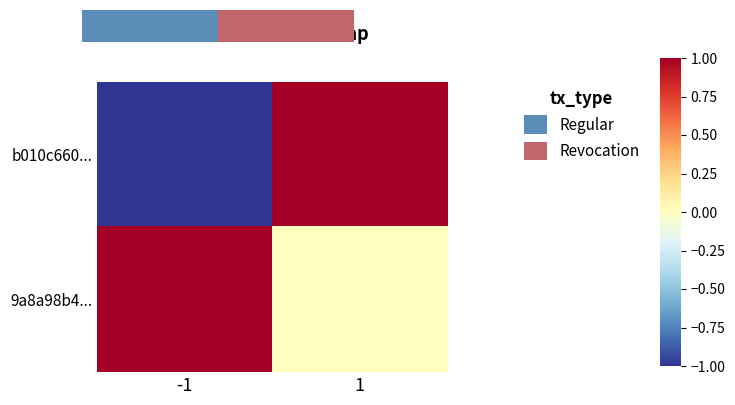

Which series has the largest total across all categories?

9a8a98b4...